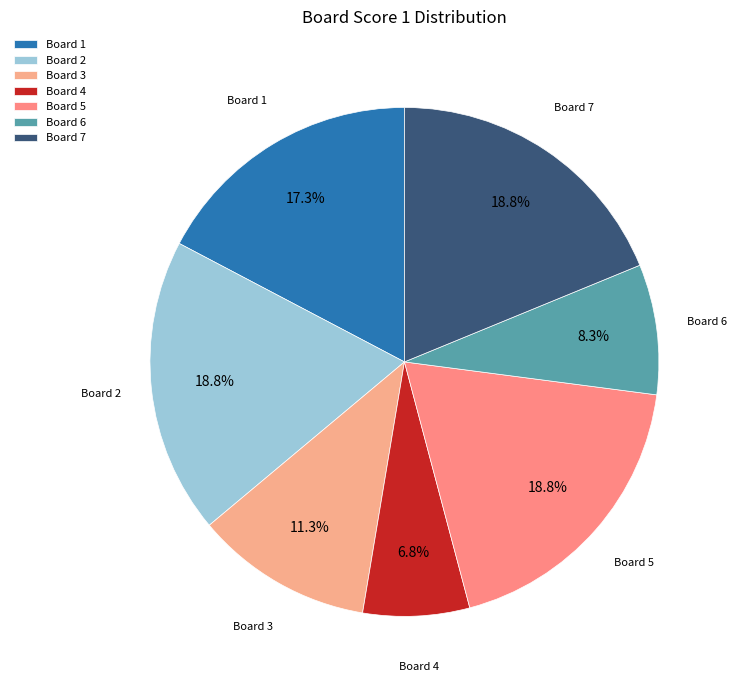

Is Board 6 the majority of the pie?

No